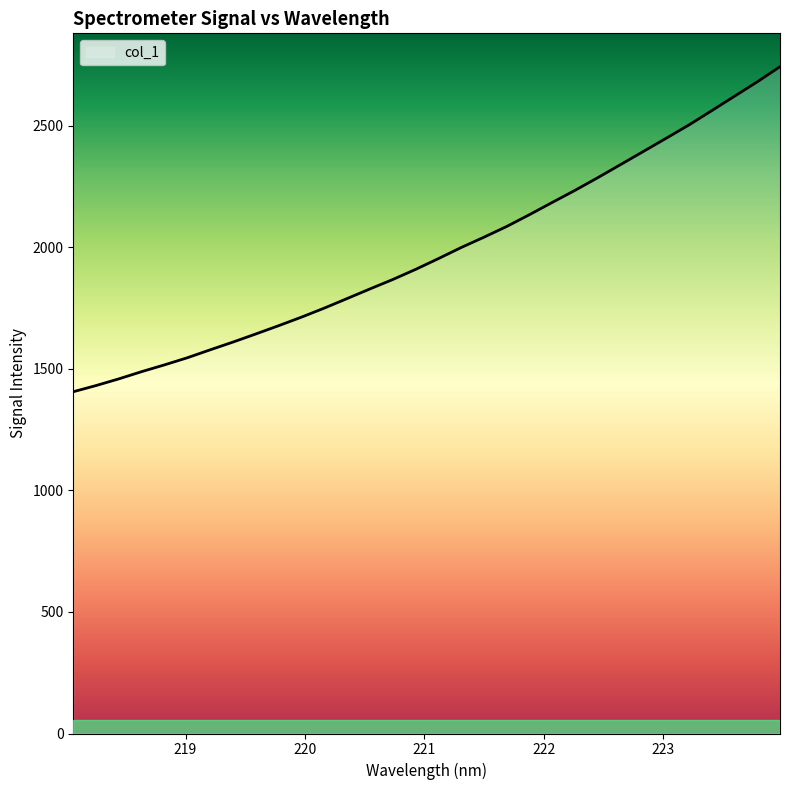

What is the difference between the maximum and minimum values?

1337.1